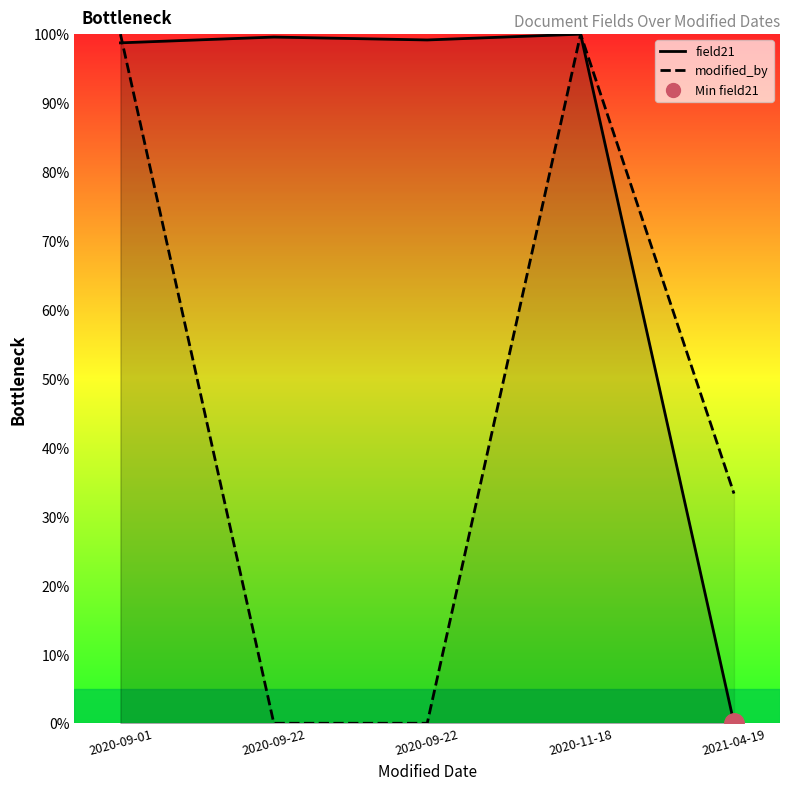

Is this an area chart (filled region under the line)?

No